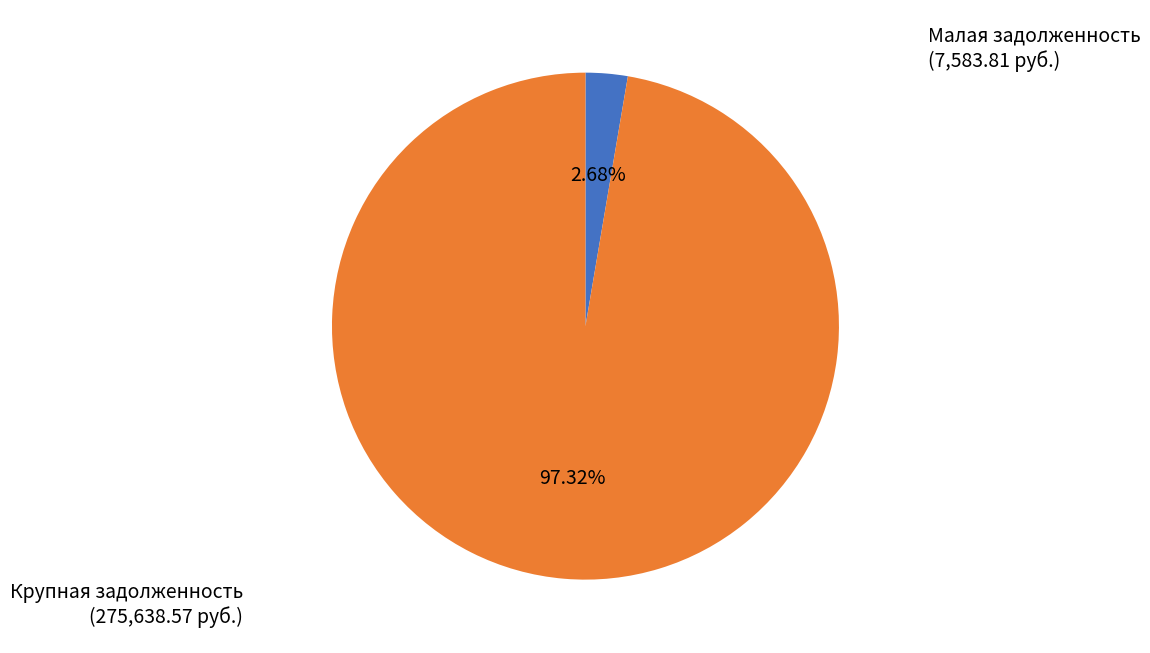

How many slices are in this pie chart?

2